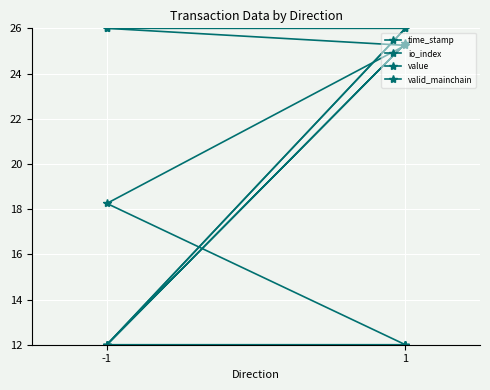

True or false: io_index and valid_mainchain cross at least once.

False